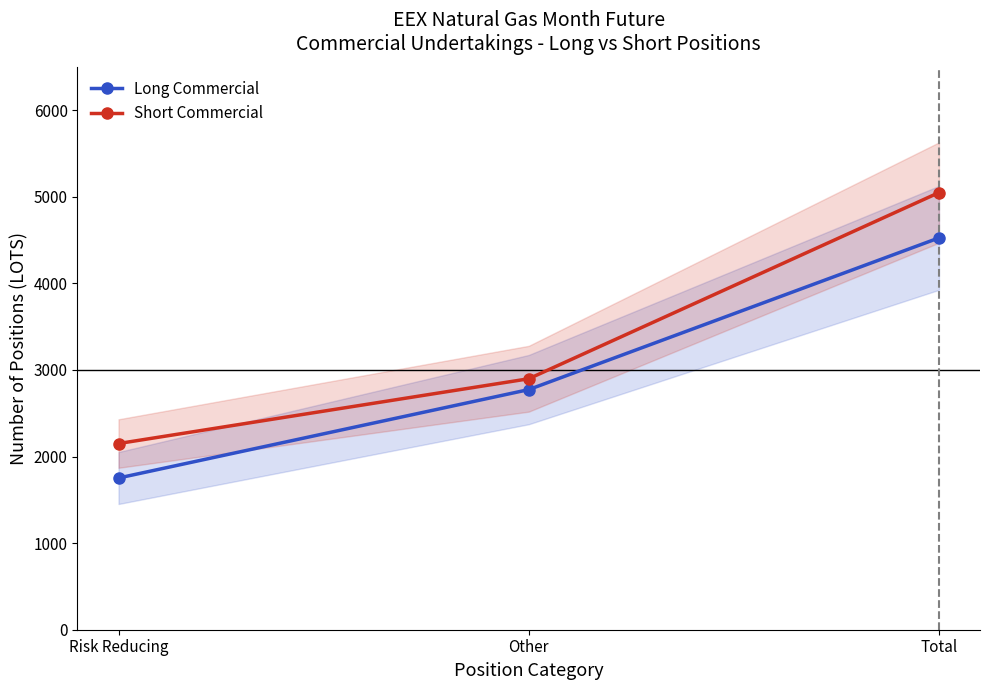

What are all the series names shown in the legend?

Long Commercial, Short Commercial